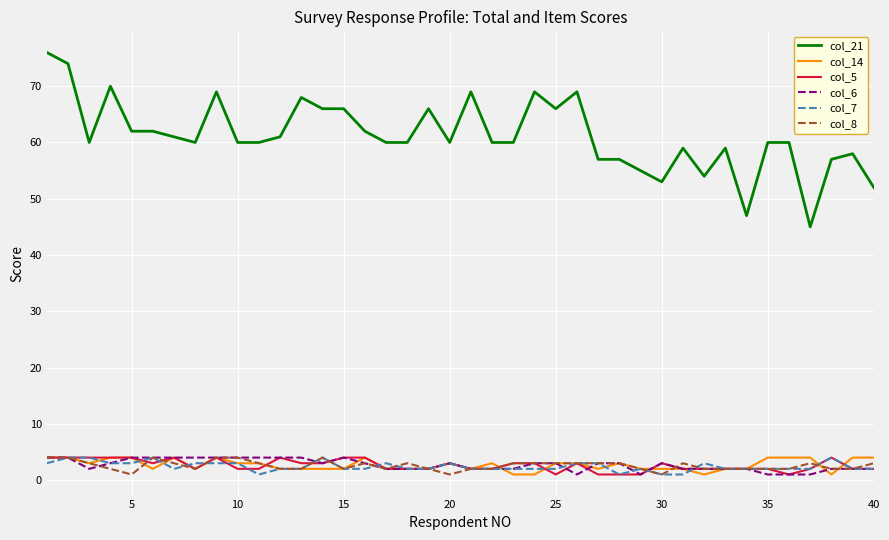

Which series has the largest range (max minus min)?

col_21